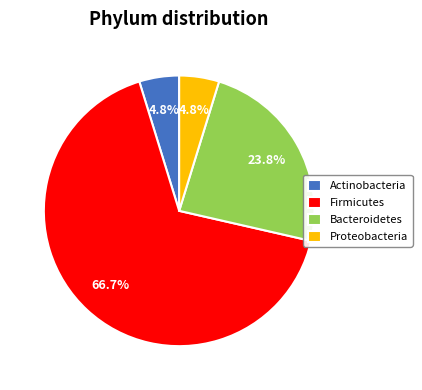

What percentage do Proteobacteria and Firmicutes together represent?

71.4%